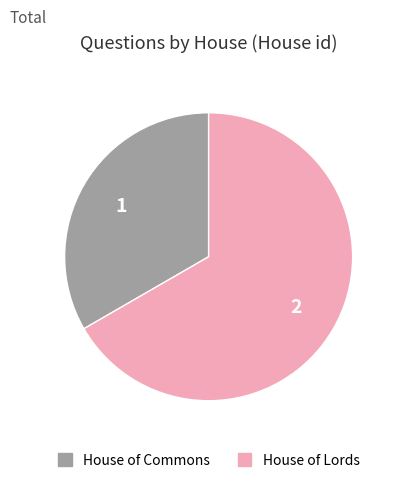

Is it true that House of Lords is 67% of the pie?

True